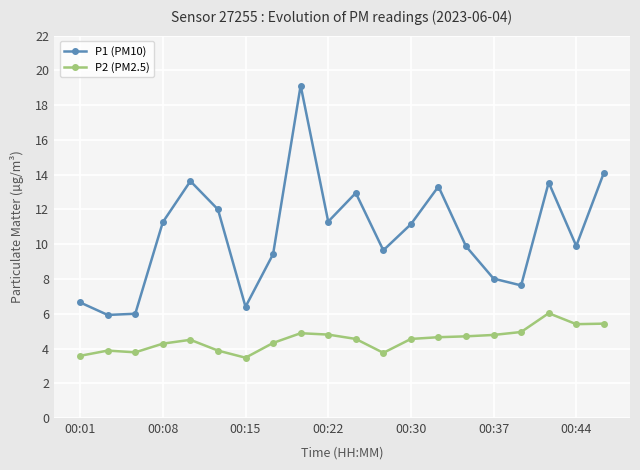

Rank the series by their maximum value, from lowest to highest.

P2 (PM2.5), P1 (PM10)